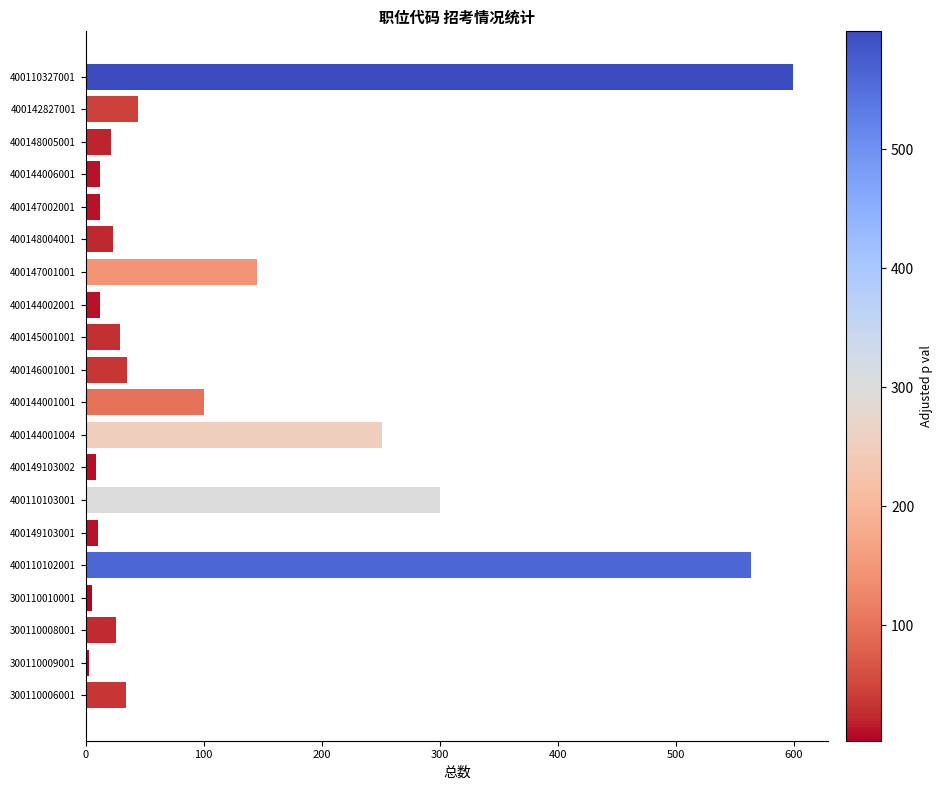

Is it true that the value at 300110006001 is 13?

False